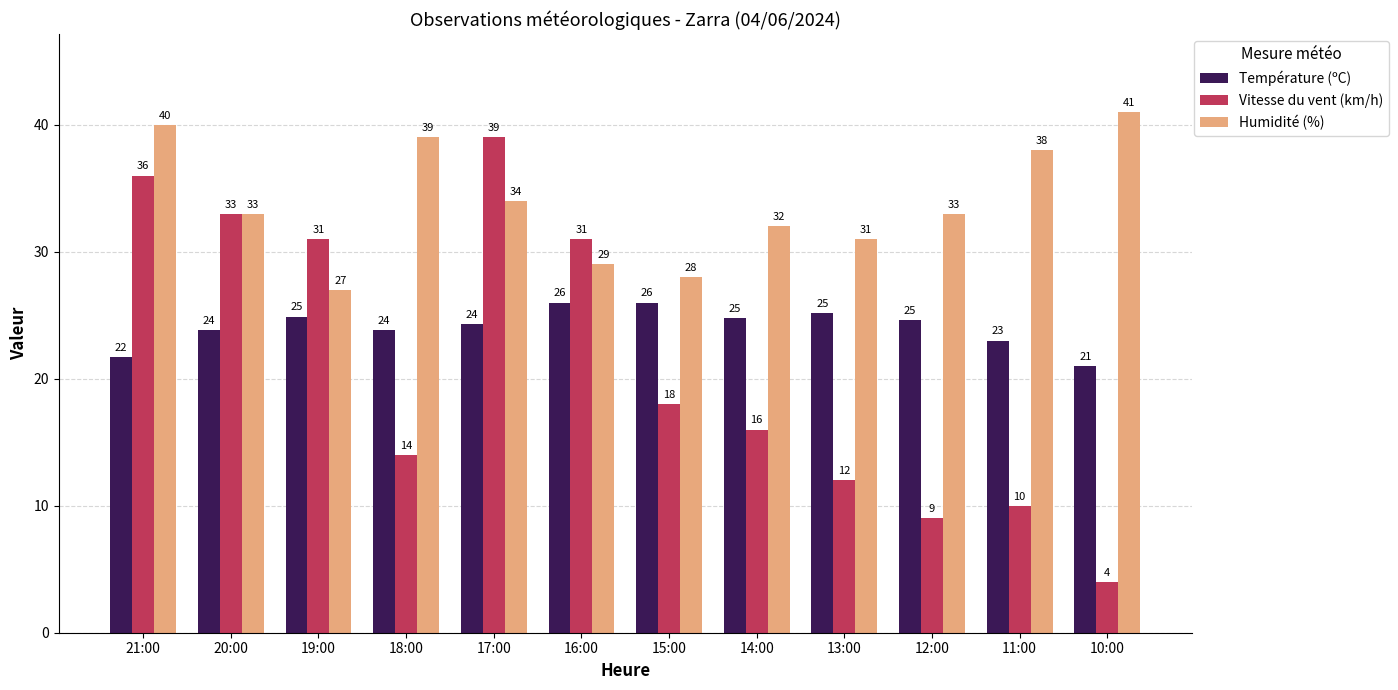

List the series in order of their peak value, highest first.

Humidité (%), Vitesse du vent (km/h), Température (ºC)